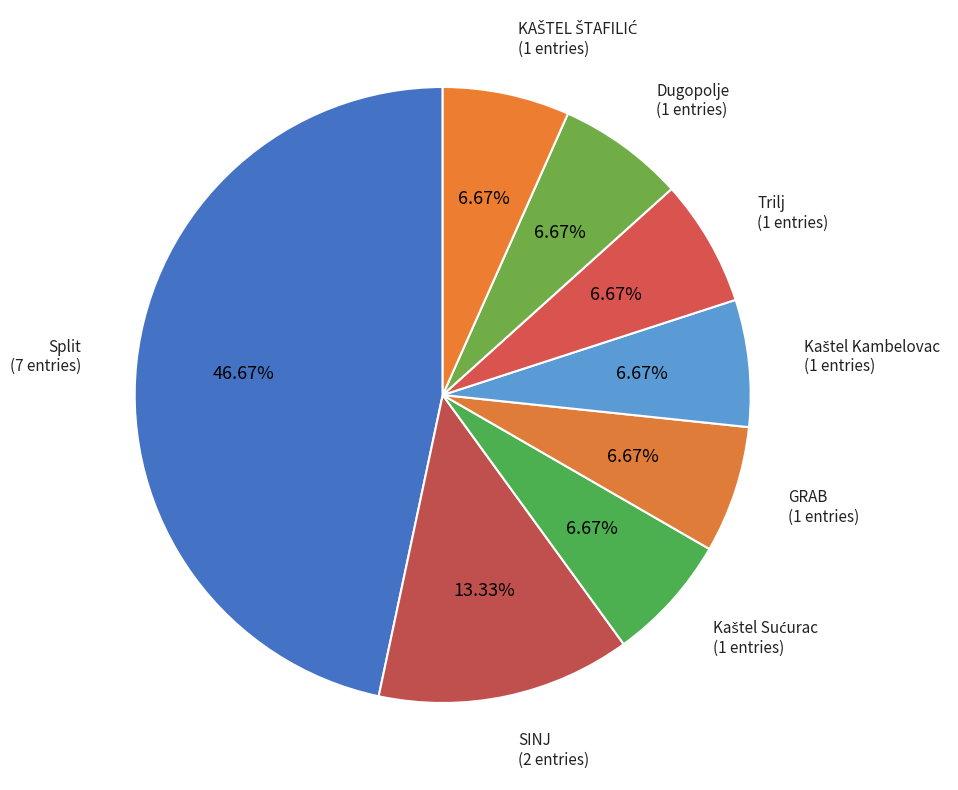

Do Dugopolje and GRAB together represent more than half of the pie?

No